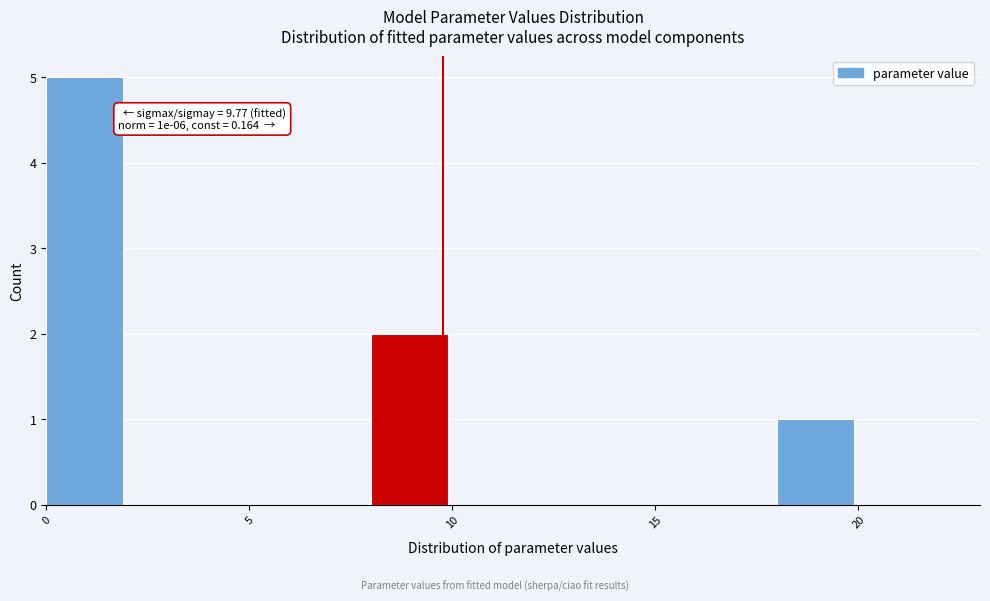

Over which range of the x-axis is the bar tallest?

0 to 2